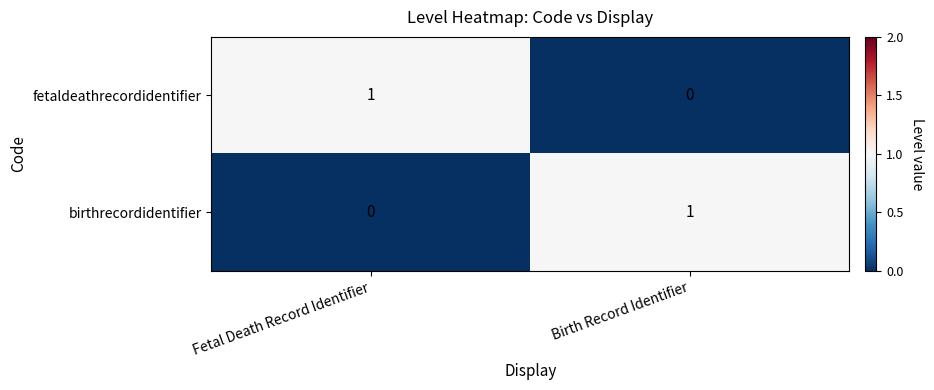

Rank the series at Birth Record Identifier from lowest to highest value.

fetaldeathrecordidentifier, birthrecordidentifier